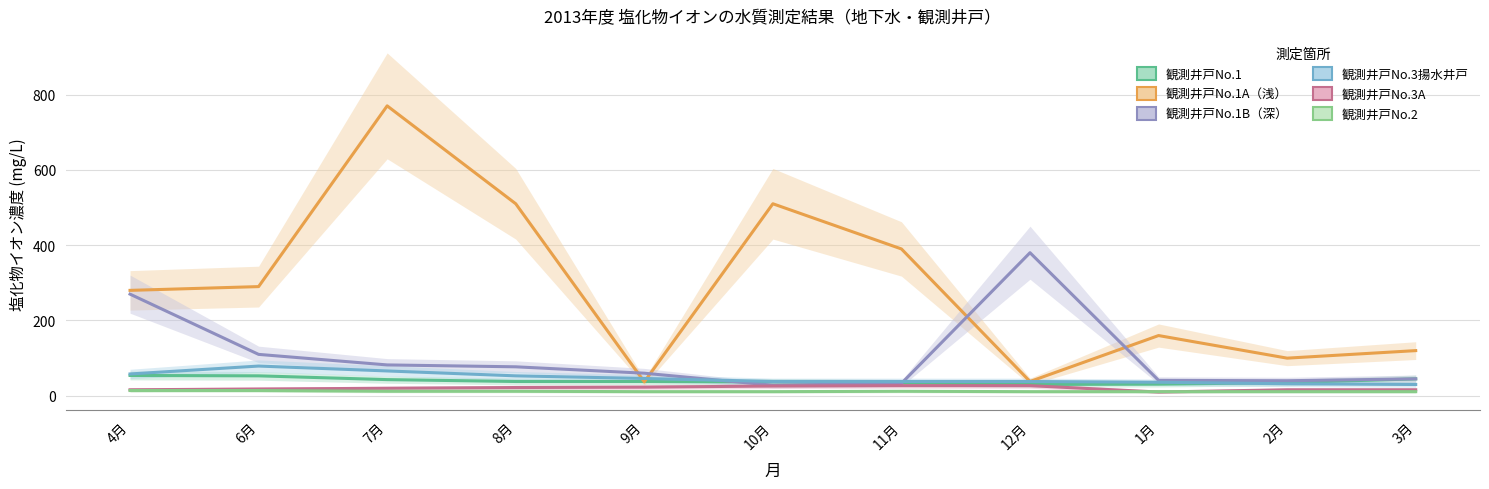

What is the difference between the highest and lowest values at 4月?

266